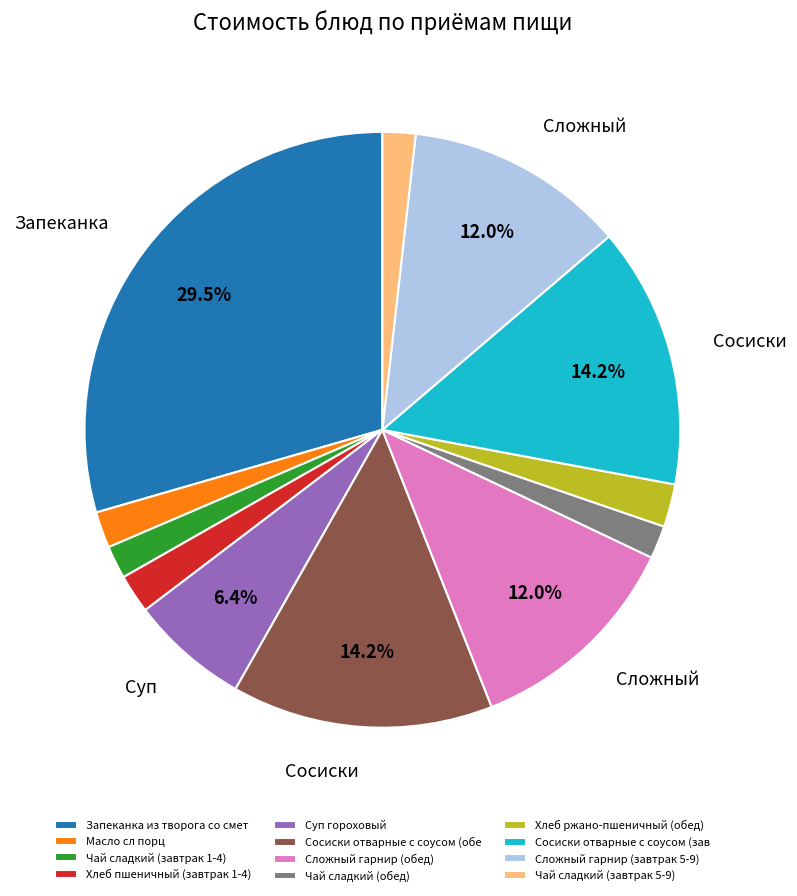

To the nearest percent, what portion does Масло сл порц represent?

2%